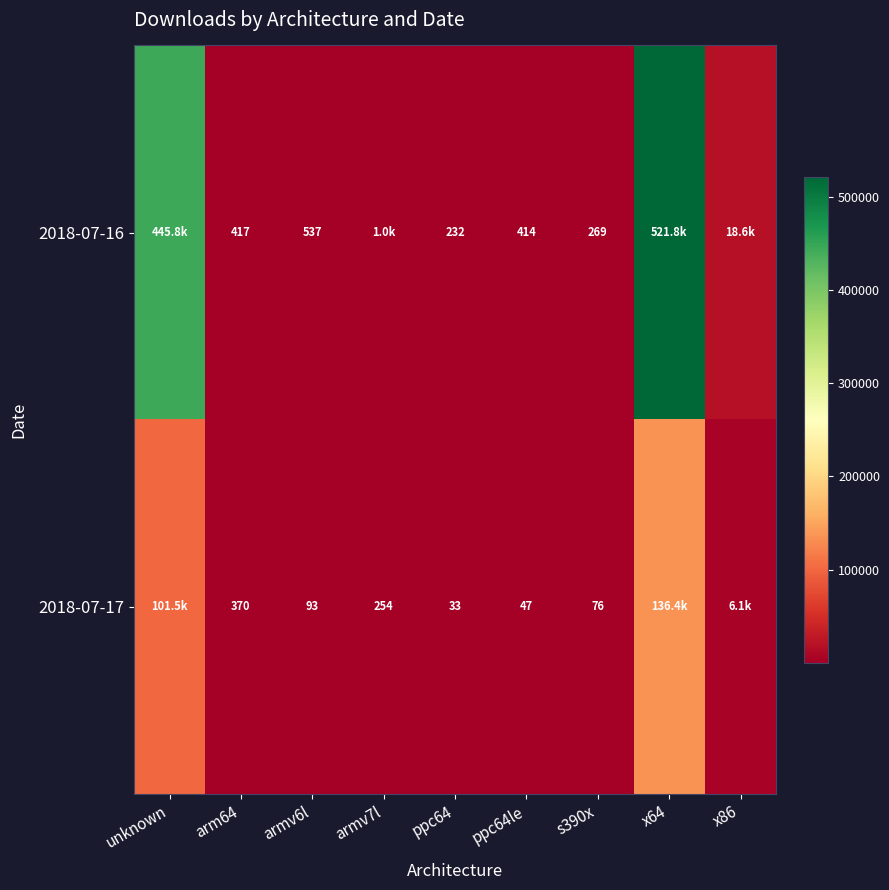

Count the number of data series in this chart.

2